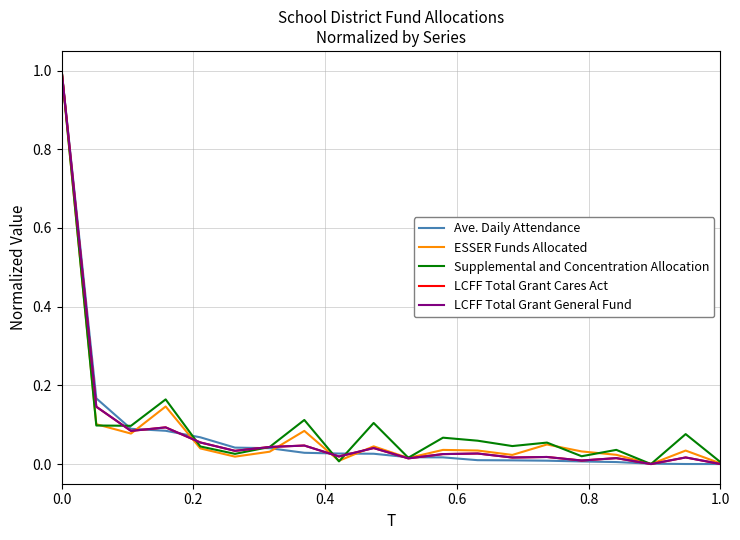

What is the maximum value for Supplemental and Concentration Allocation?

1.0